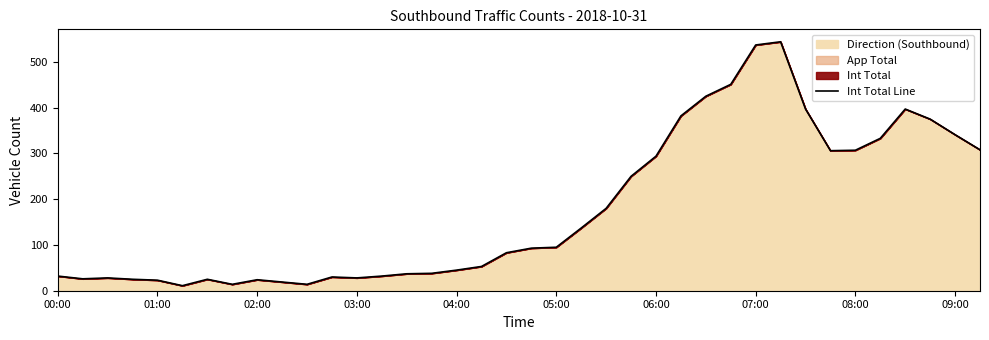

The chart shows a value of 566 at 09:00. True or false?

False